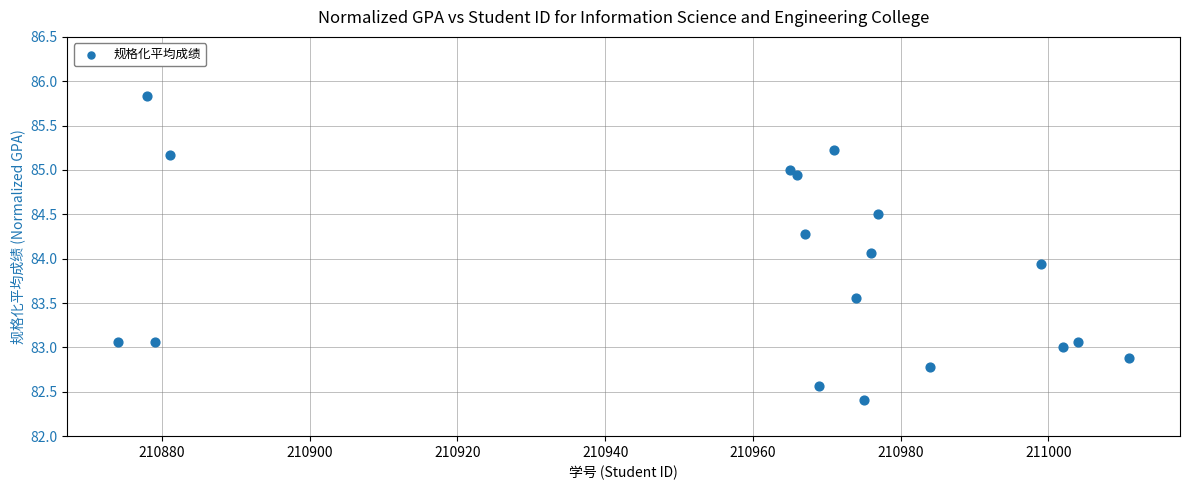

What is the range of X values (max minus min)?

137.0